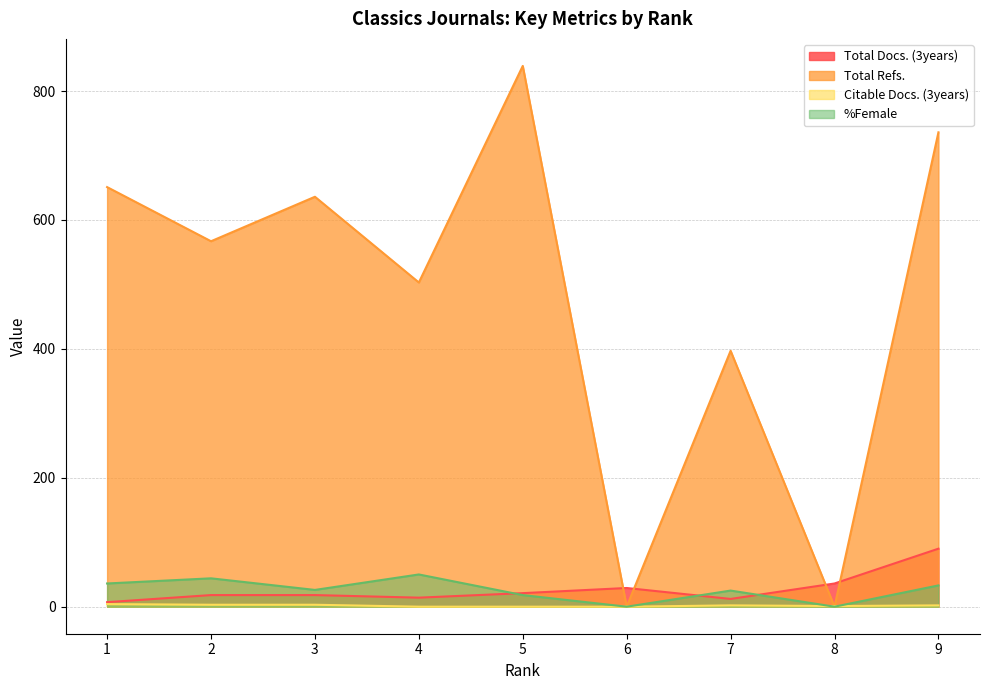

How many interior local valleys does the %Female series have?

3